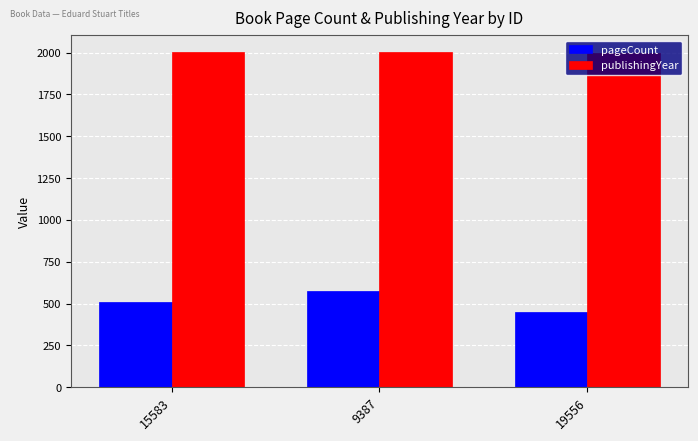

What is the sum of all publishingYear values?

6007